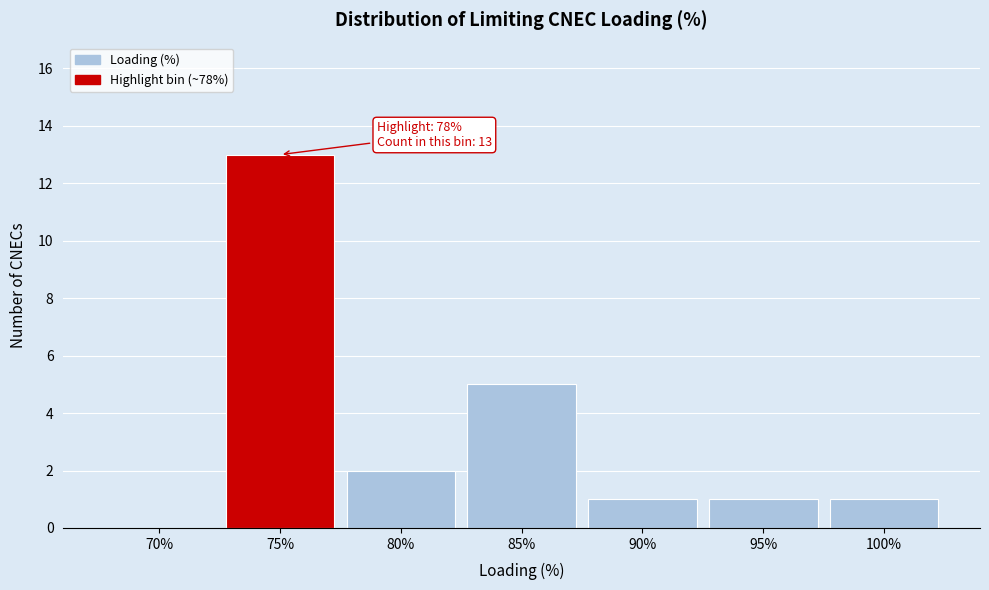

Reading right to left, transcribe all the data shown in this chart.

100%=1	95%=1	90%=1	85%=5	80%=2	75%=13	70%=0